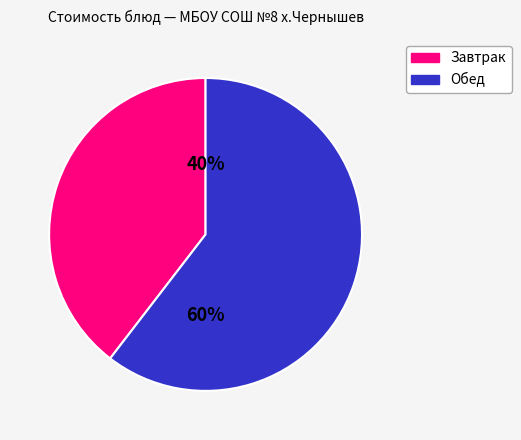

Is it true that Завтрак is 29% of the pie?

False